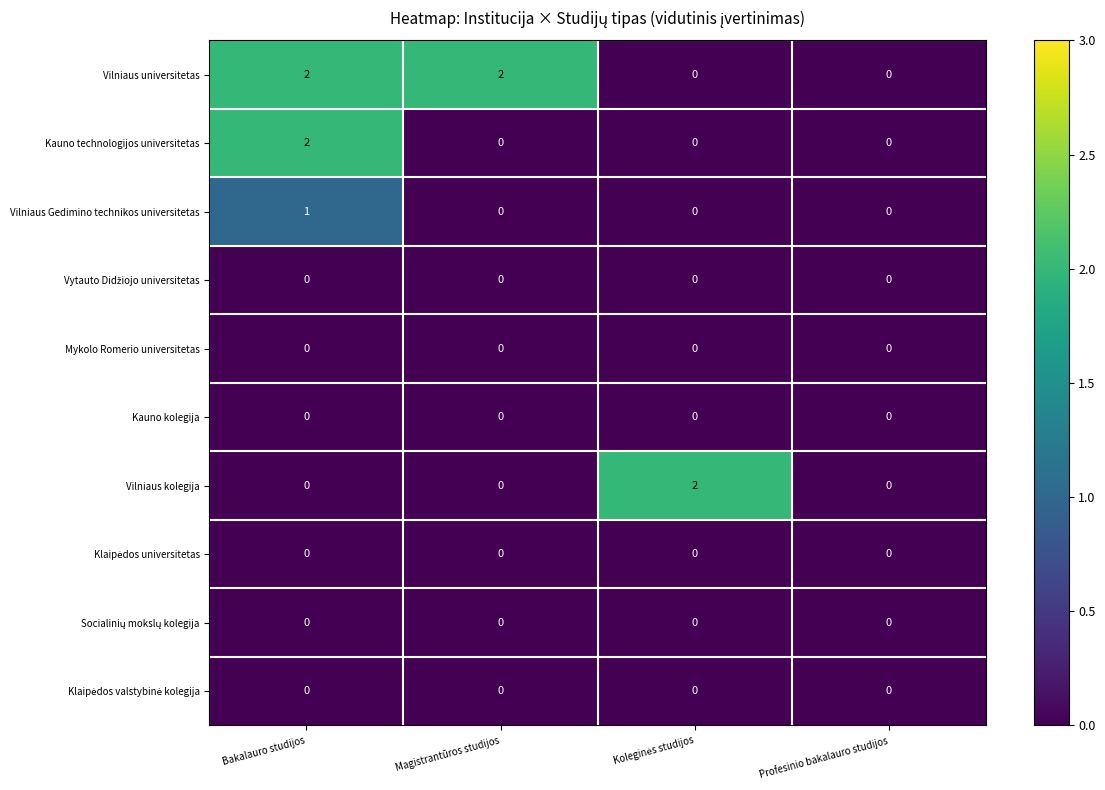

The Kauno technologijos universitetas series shows -1 at Magistrantūros studijos. True or false?

False